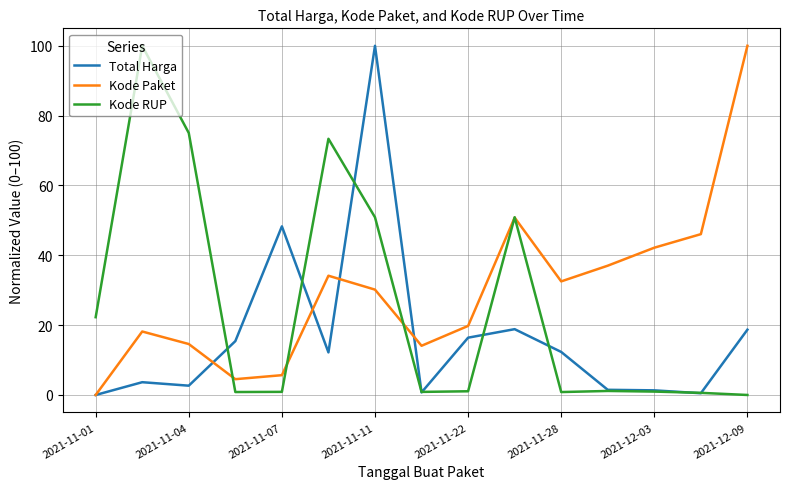

What is the highest value of the Total Harga series?

100.0